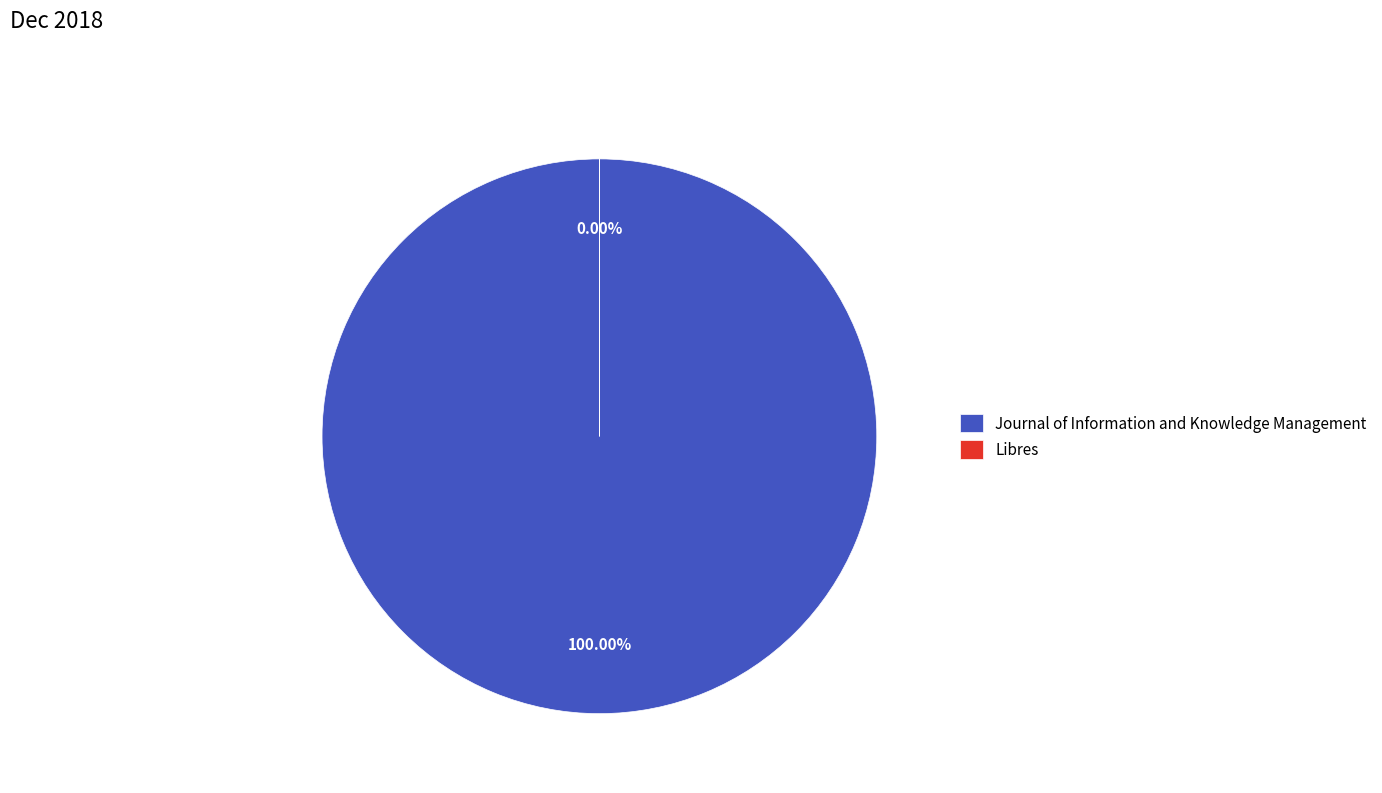

Which category has the smallest portion of the pie?

Libres